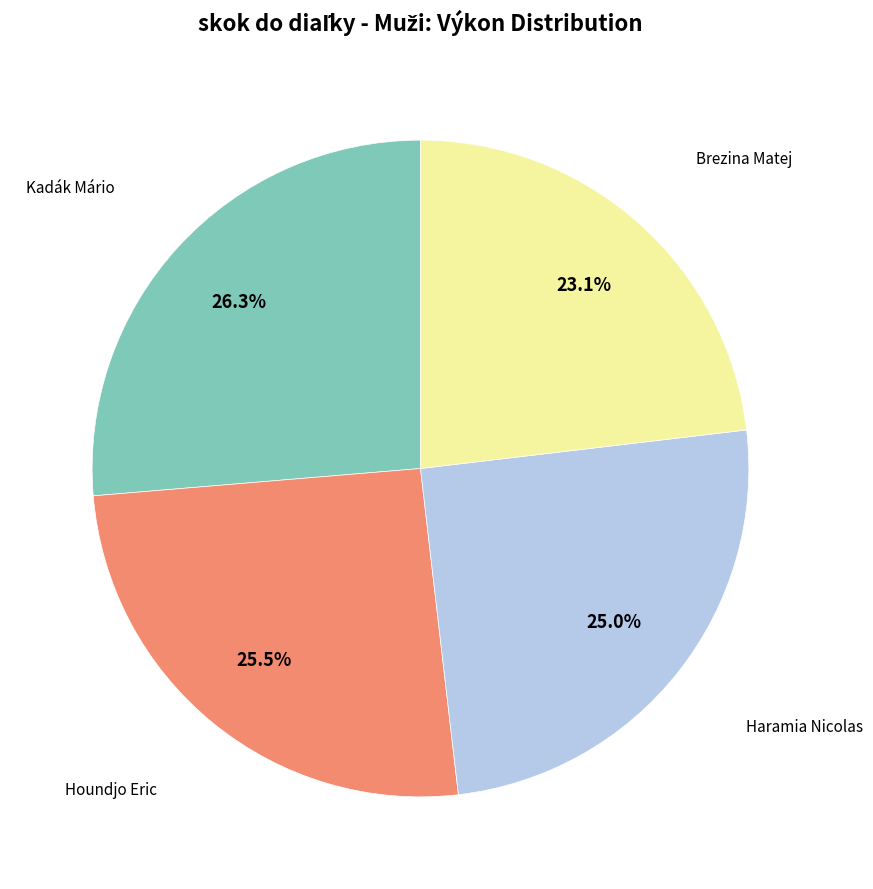

What percentage is the Kadák Mário slice, to the nearest percent?

26%